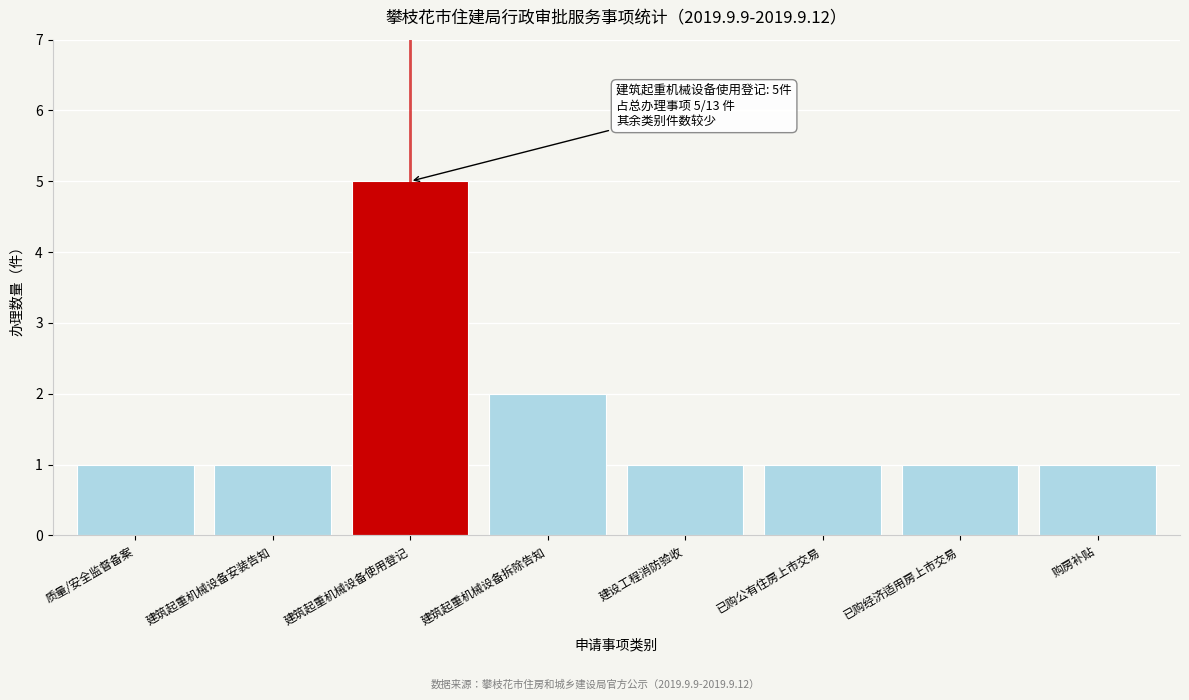

Reading left to right, transcribe all the data shown in this chart.

1	1	5	2	1	1	1	1